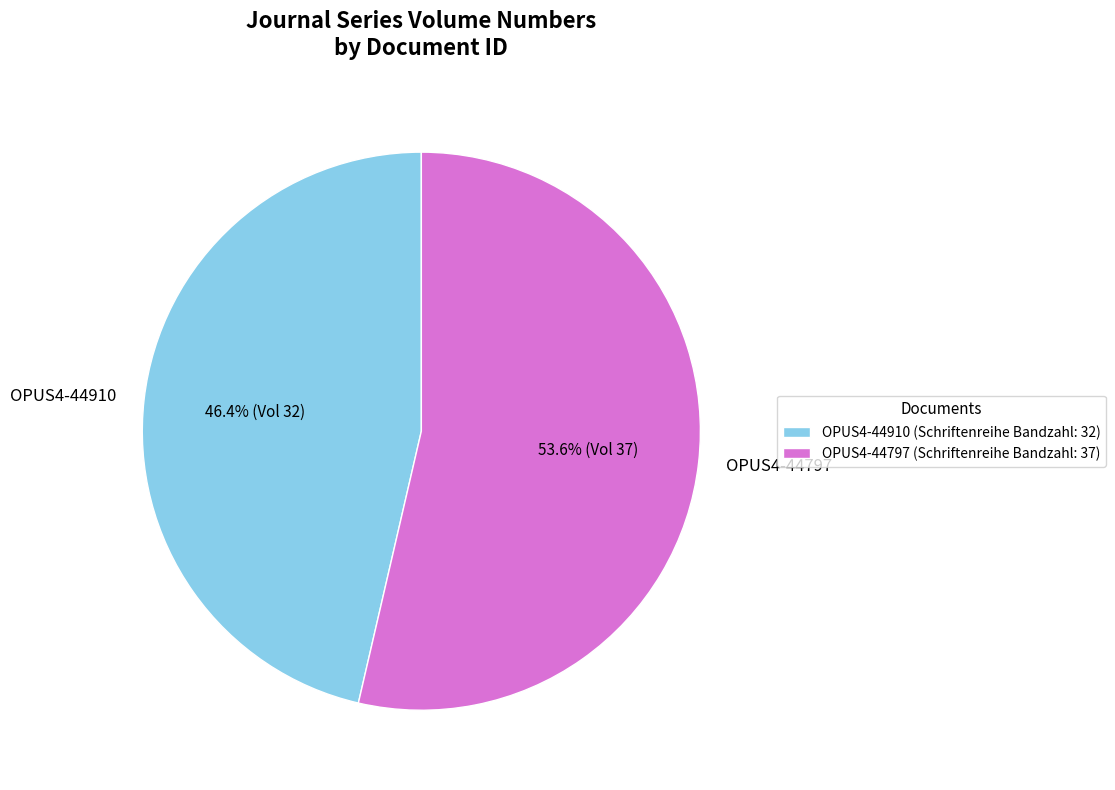

Which category accounts for the majority?

OPUS4-44797